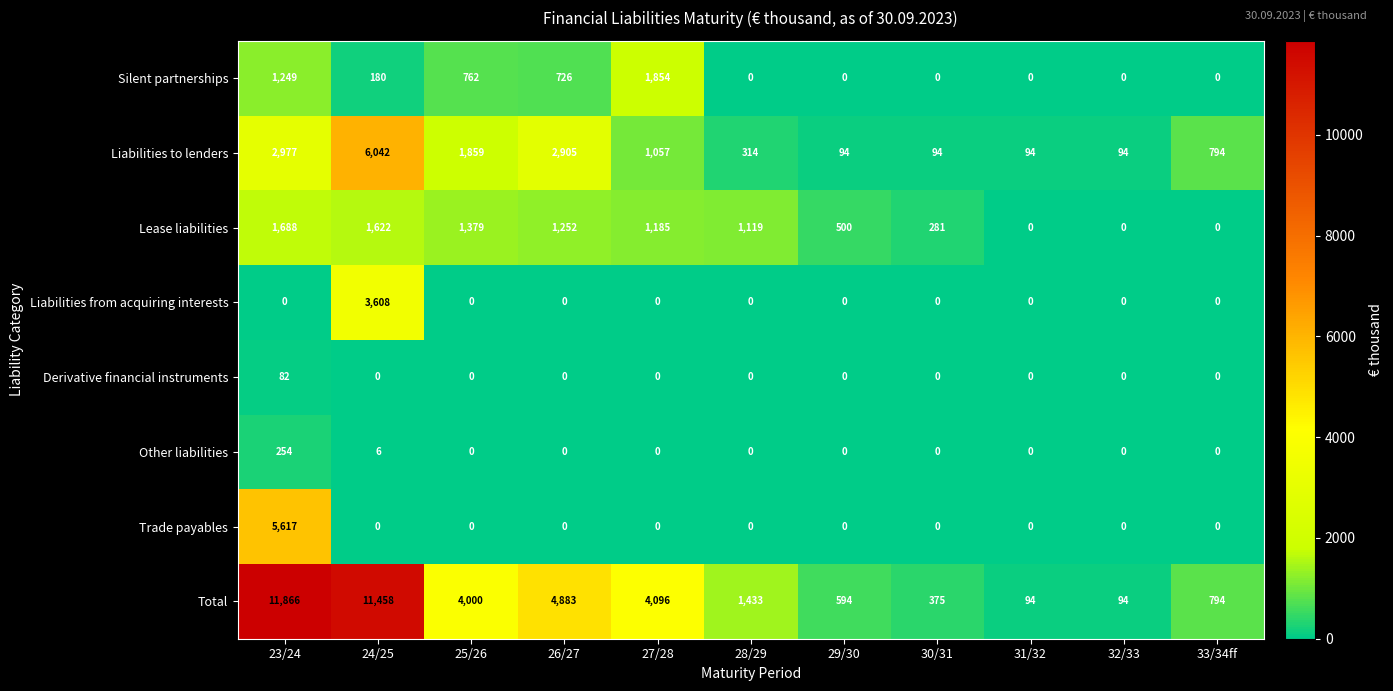

List the series in order of their peak value, highest first.

Total, Liabilities to lenders, Trade payables, Liabilities from acquiring interests, Silent partnerships, Lease liabilities, Other liabilities, Derivative financial instruments